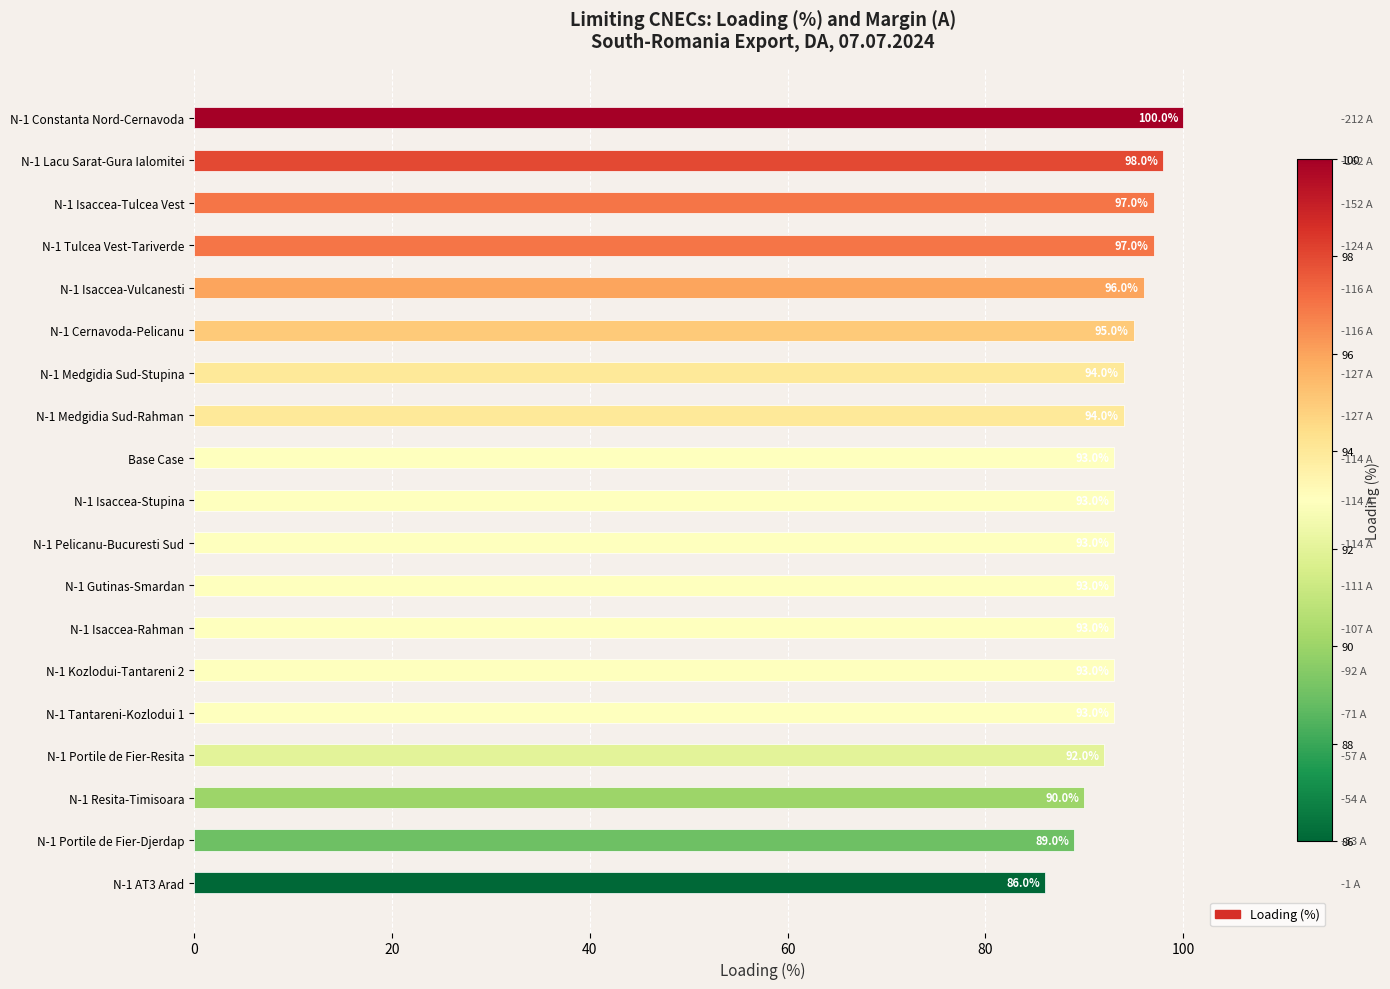

Reading left to right, what are all the values shown in this chart?

100	98	97	97	96	95	94	94	93	93	93	93	93	93	93	92	90	89	86